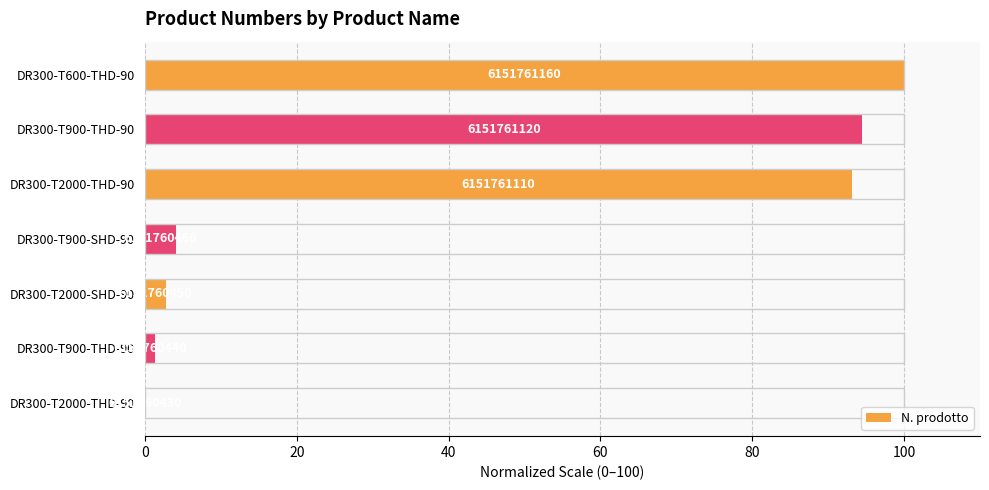

Does the chart contain stacked bars?

No